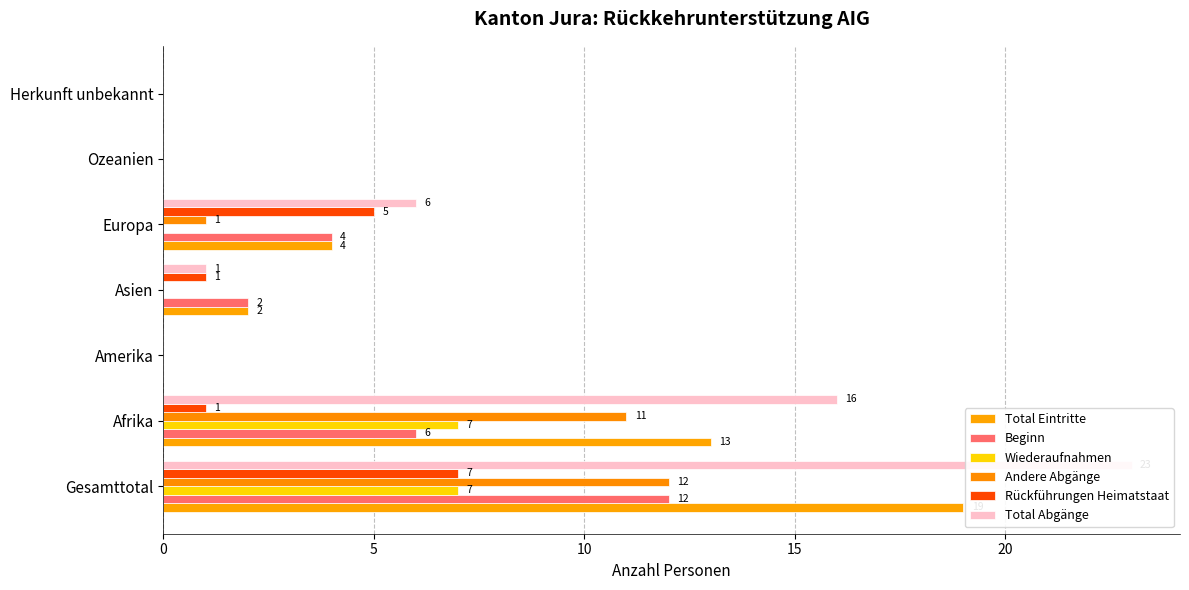

Is it true that Andere Abgänge equals 7 at Amerika?

False